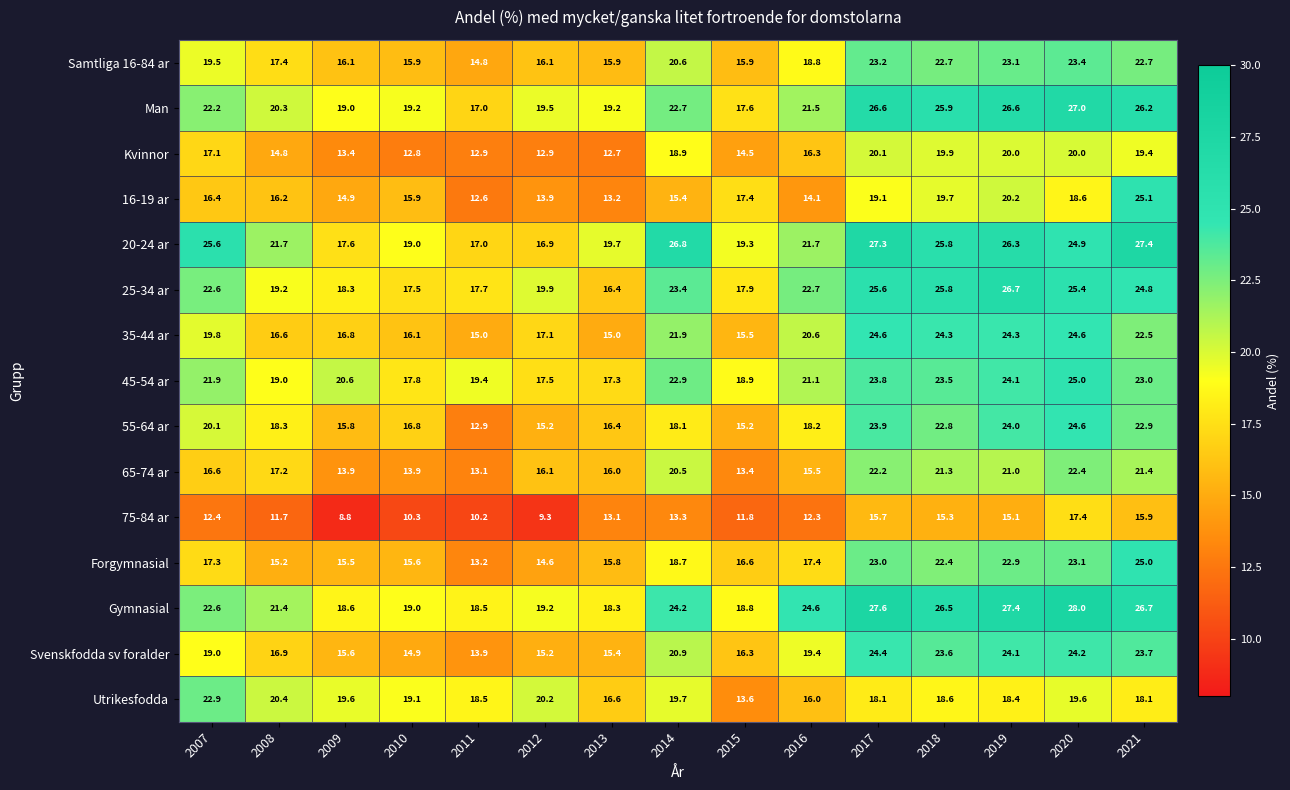

True or false: Samtliga 16-84 ar has a value of 16.1 at 2012.

True